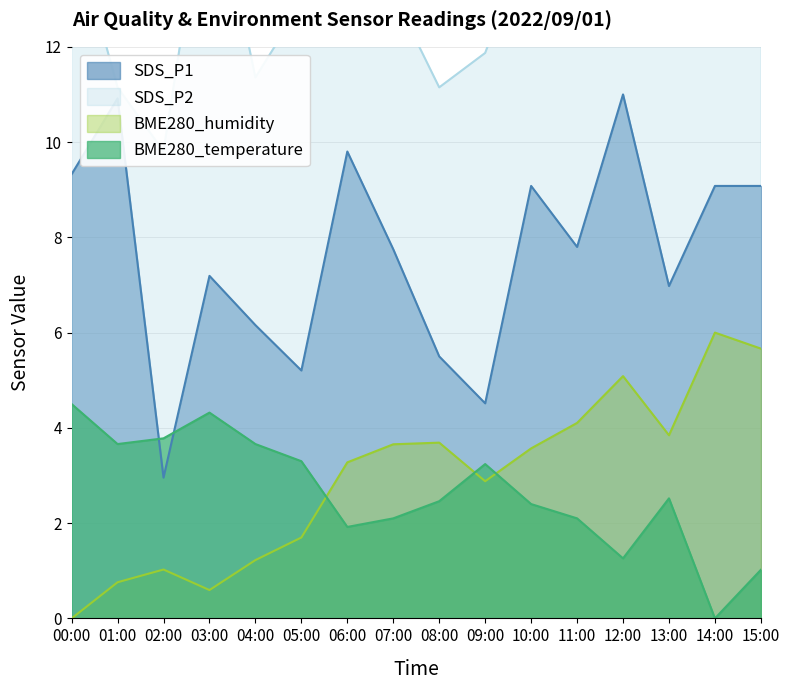

Between 15:00 and 04:00, which is larger?

15:00